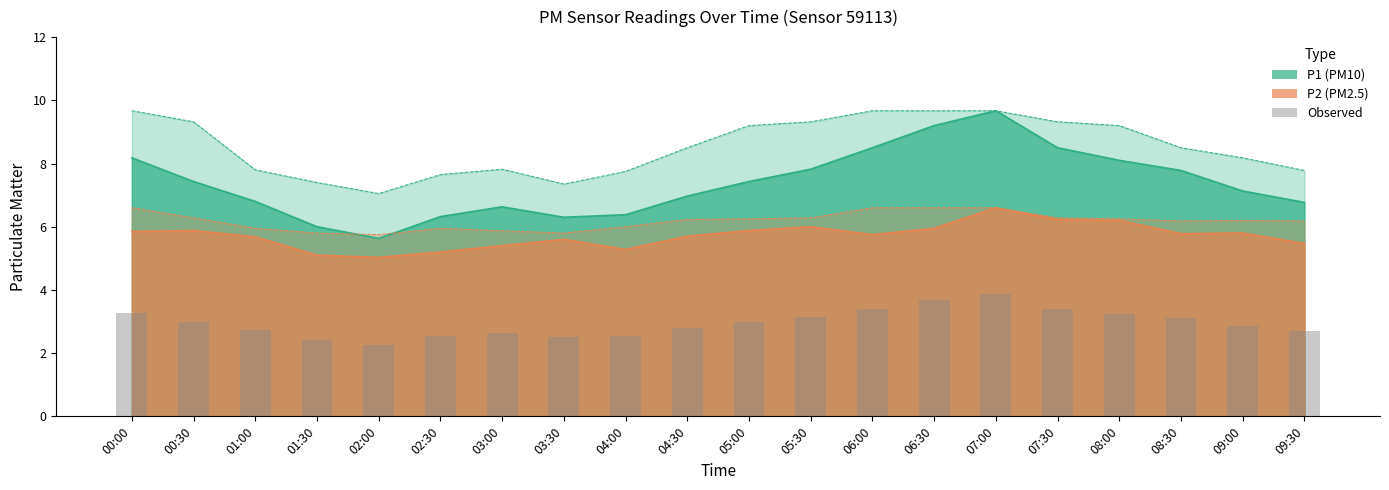

What is the sum of all values?

59.0